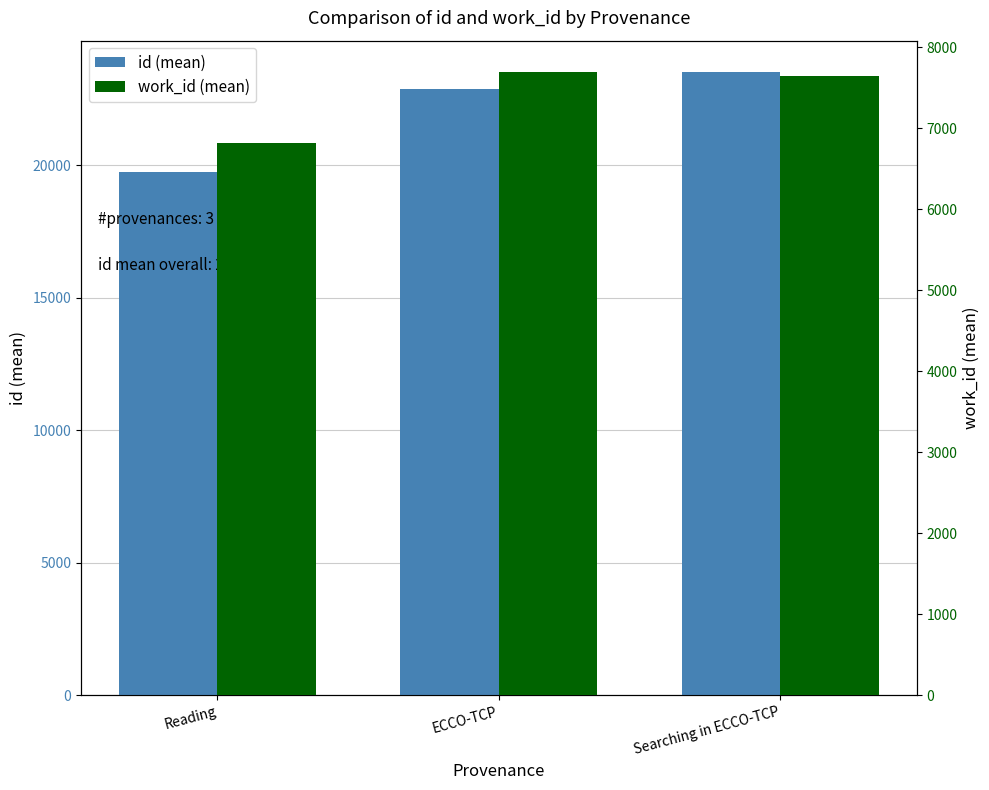

Where is id (mean) nearest to the value 21631?

ECCO-TCP